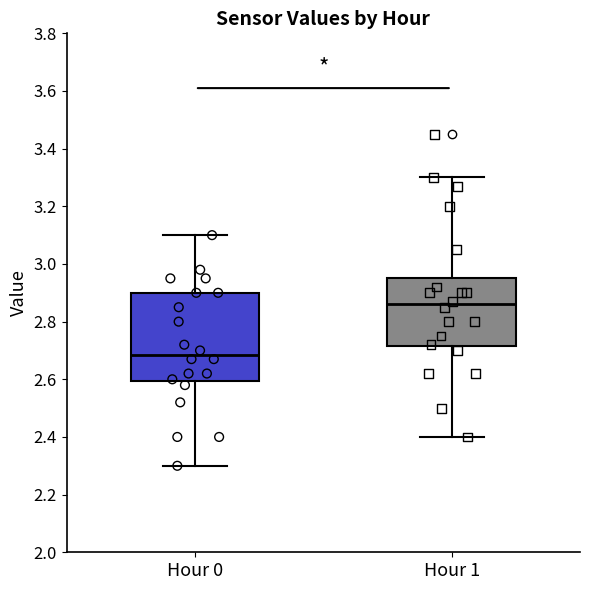

Comparing the boxes themselves (not the whiskers), which one is the tallest?

Hour 0